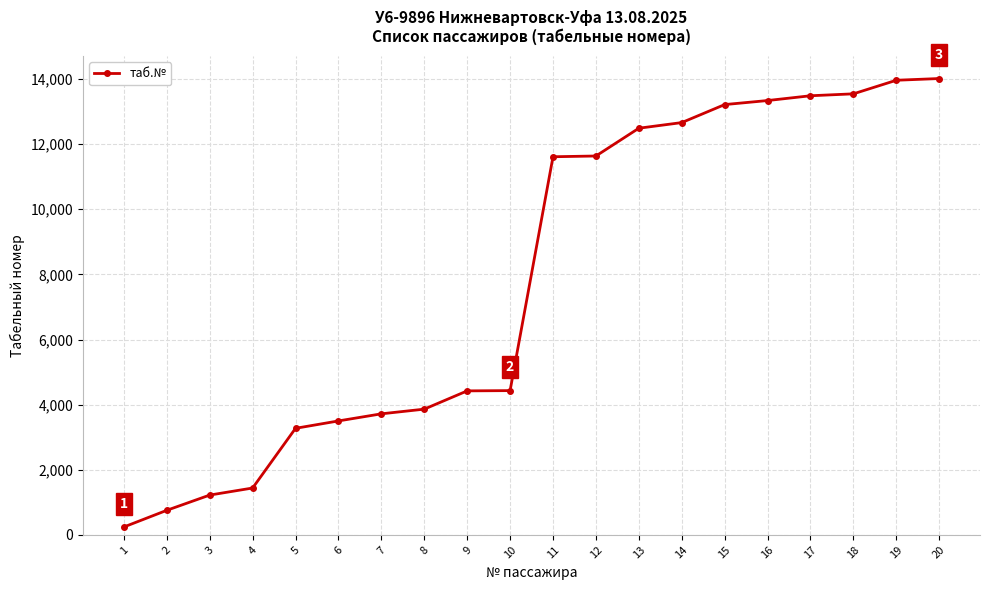

Does the chart have visible grid lines?

Yes